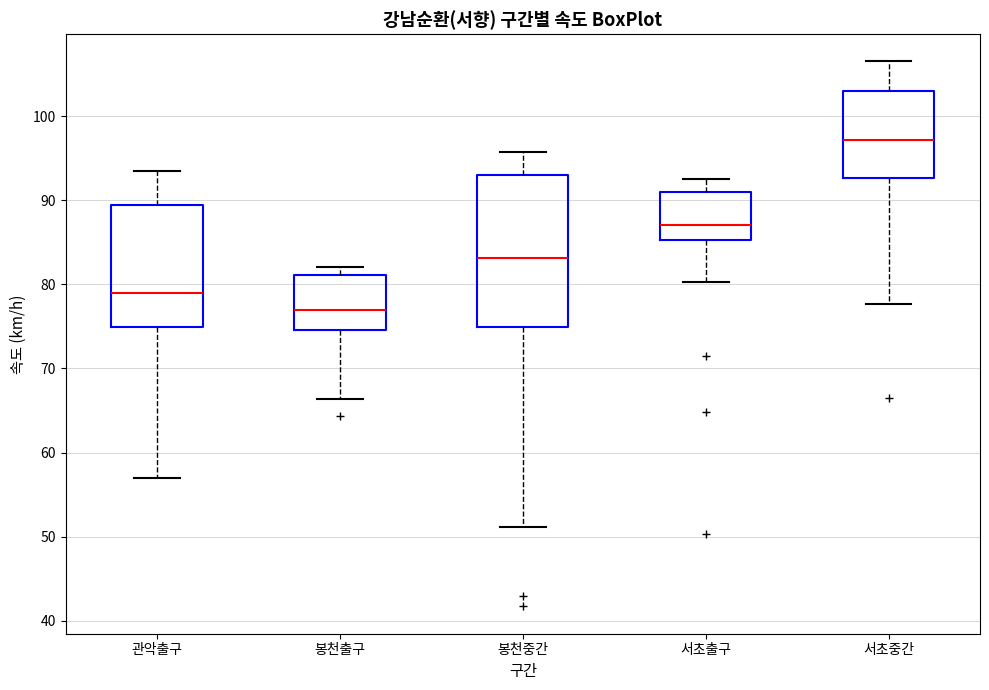

Reading left to right, read every box against the y-axis: the position of its median line, the range the box covers, and the ends of its whiskers. The values are not printed on the chart, so give them approximately, as read against the axis.

관악출구: median 79, box 75 to 89, whiskers 57 to 93
봉천출구: median 77, box 75 to 81, whiskers 66 to 82
봉천중간: median 83, box 75 to 93, whiskers 51 to 96
서초출구: median 87, box 85 to 91, whiskers 80 to 93
서초중간: median 97, box 93 to 103, whiskers 78 to 107